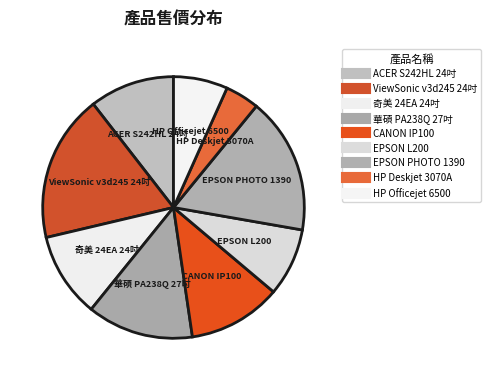

How many slices are in this pie chart?

9